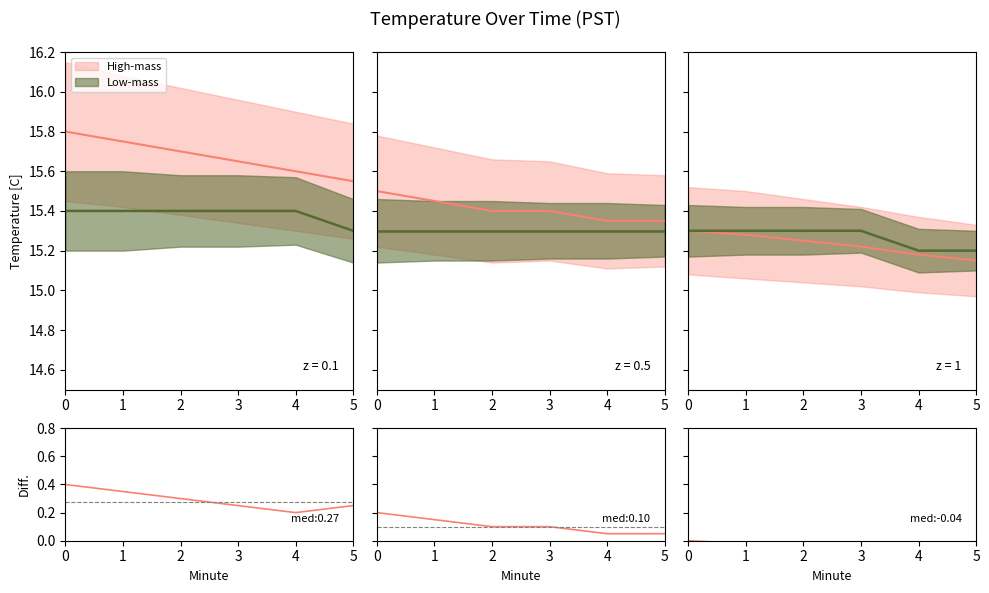

True or false: the data shows -0.0 at 4.

True